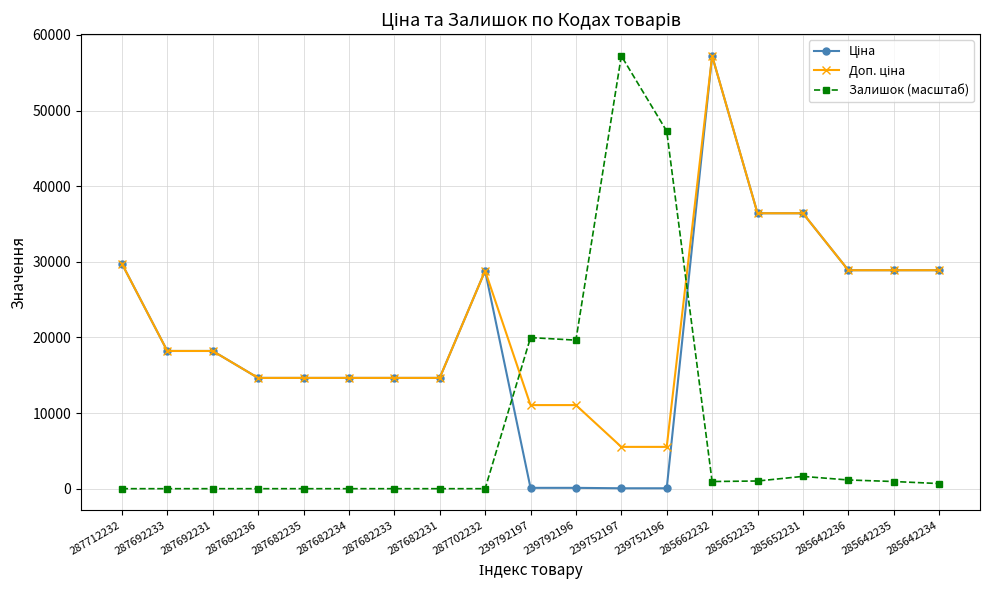

At which category is the sum across all series the highest?

285662232